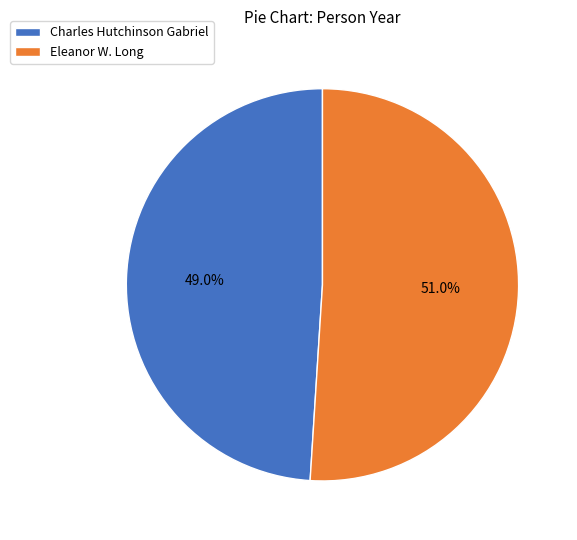

Which category has the smallest portion of the pie?

Charles Hutchinson Gabriel